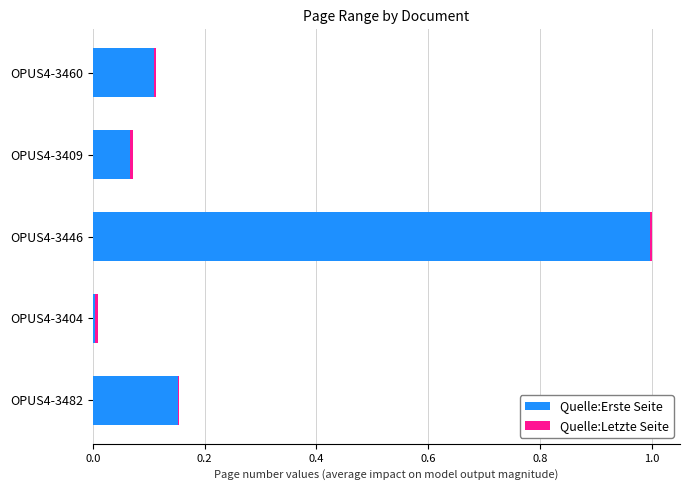

Is it true that Quelle:Erste Seite equals 1.0 at OPUS4-3446?

True